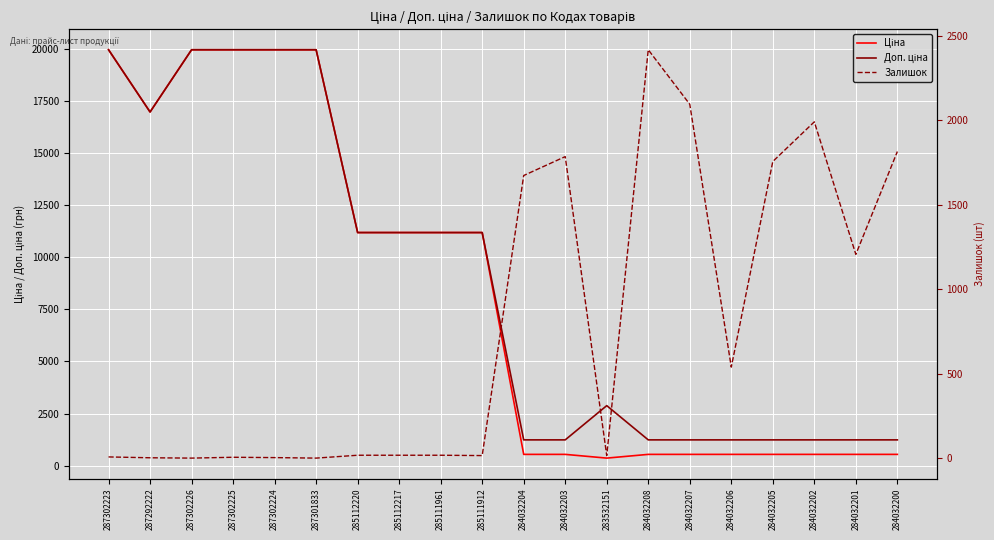

How many interior local valleys does the Доп. ціна series have?

1